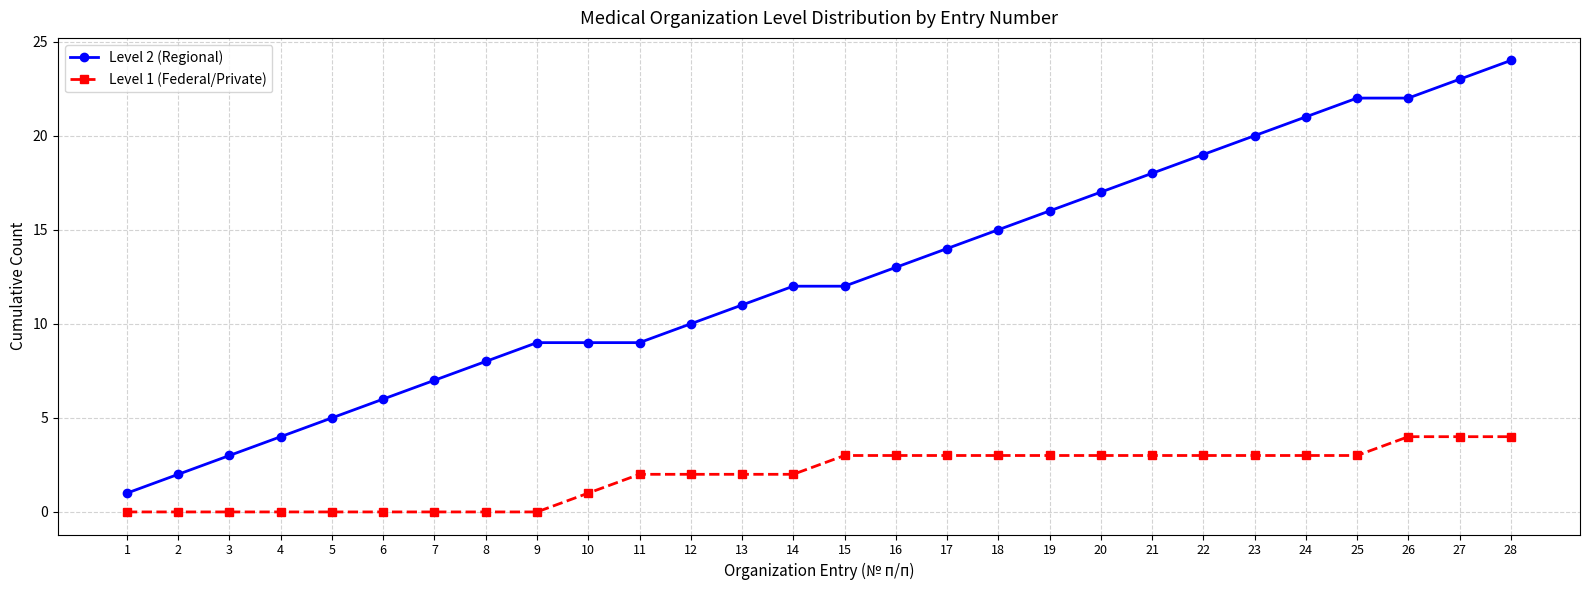

At 20, list the series in order from smallest to largest.

Level 1 (Federal/Private), Level 2 (Regional)